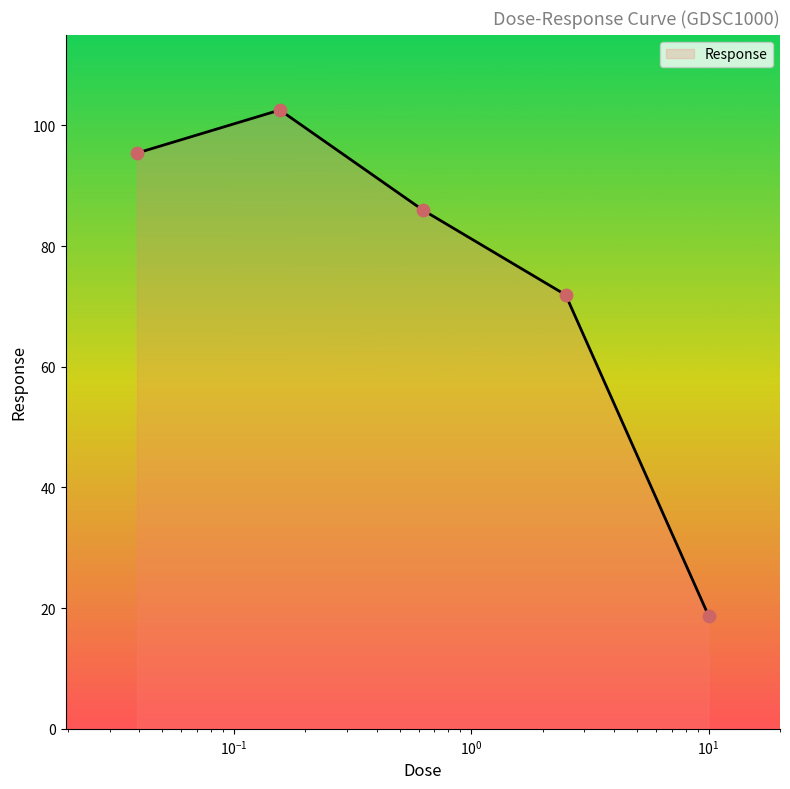

True or false: the data has more than 0 interior local peaks.

True